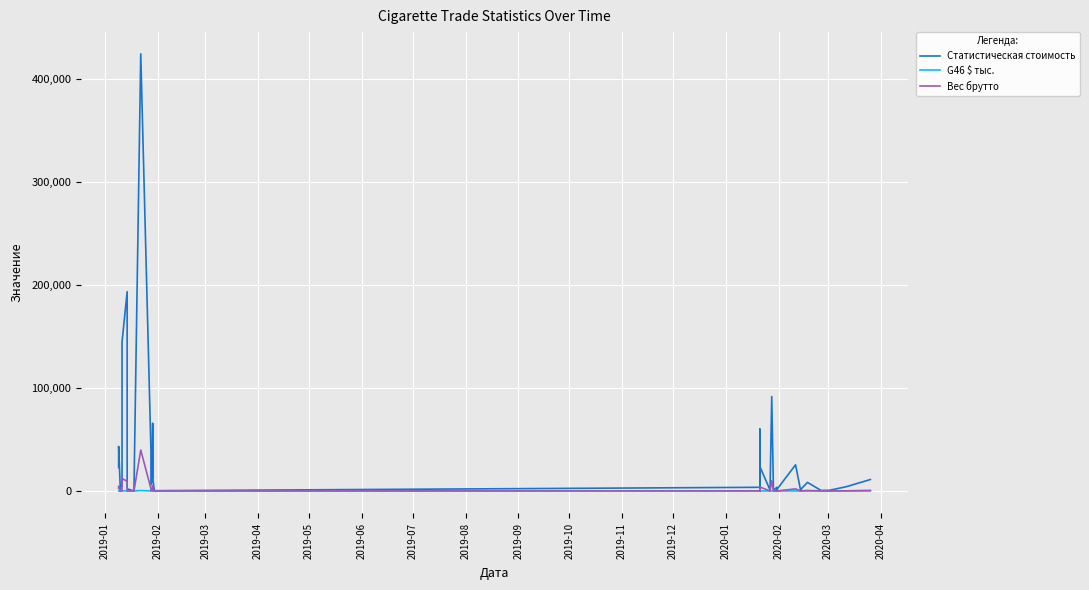

The G46 $ тыс. series shows 65.5 at 2020-02. True or false?

True